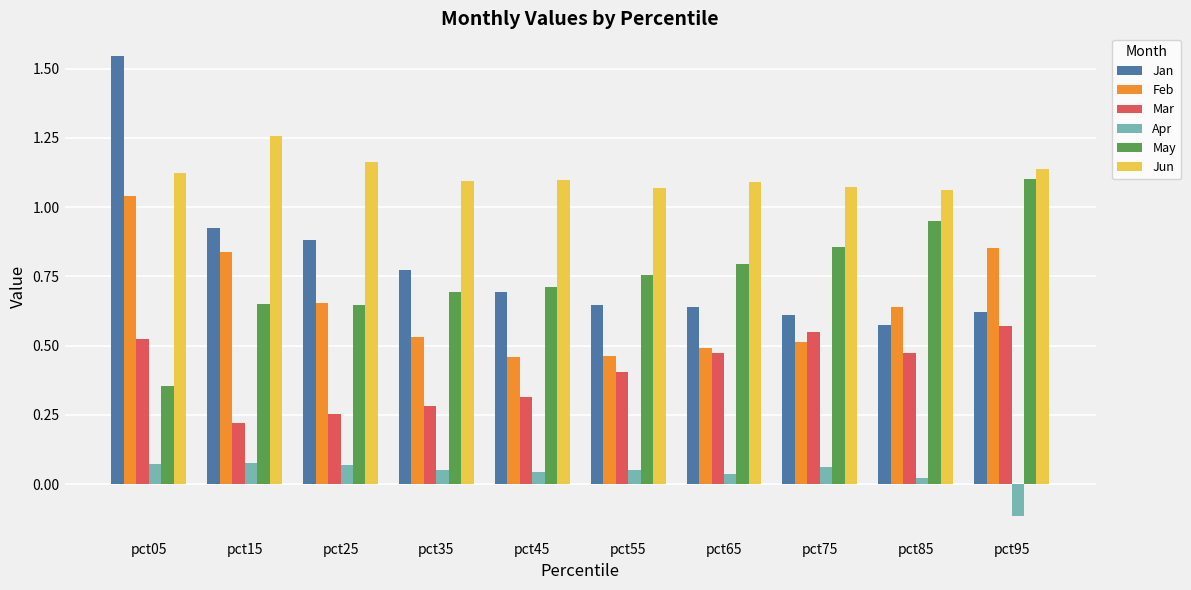

What is the sum of all Mar values?

4.1